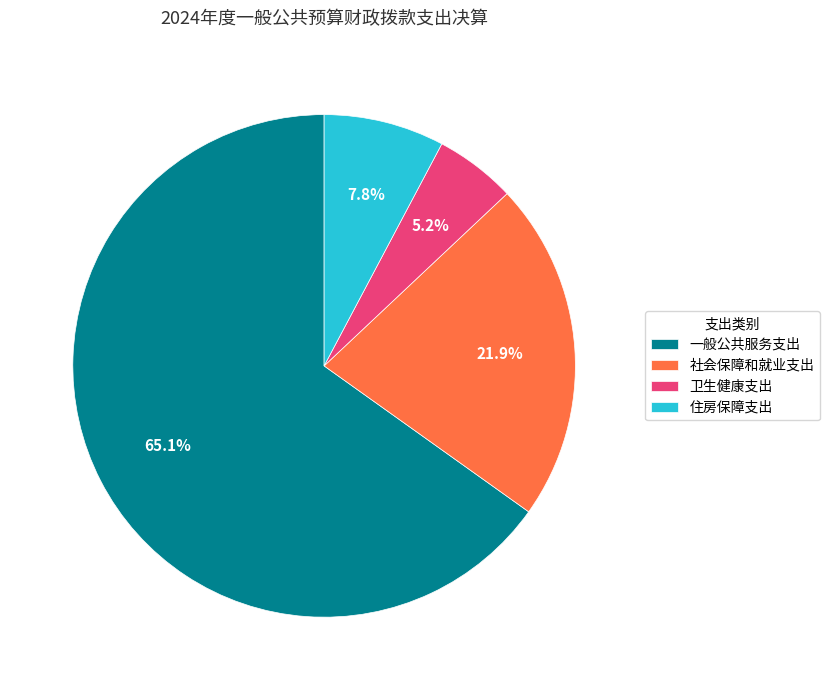

Is there a majority slice in this chart?

Yes